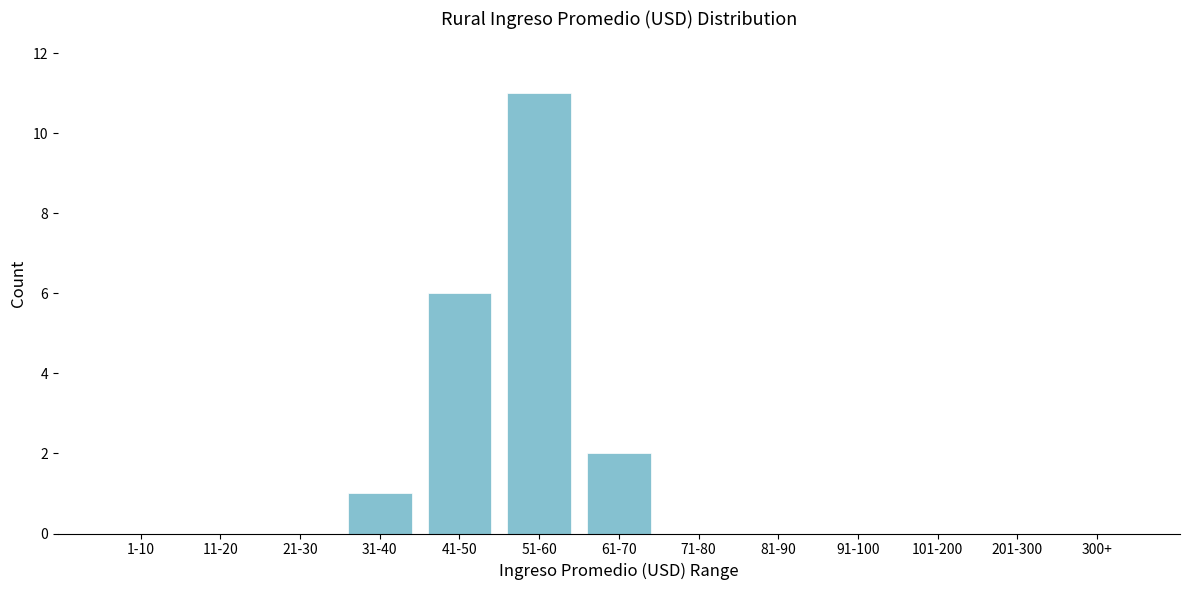

What is the sum of all values?

20